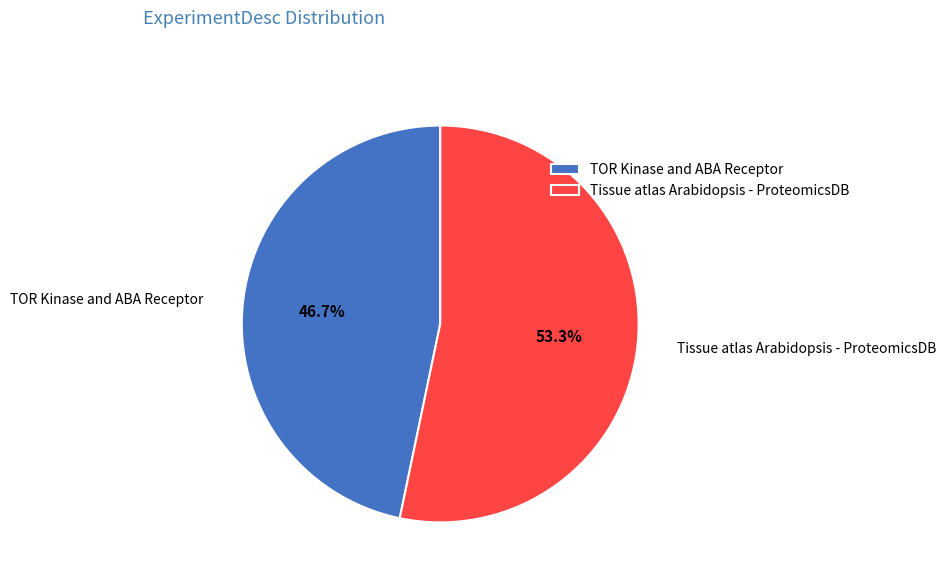

To the nearest percent, what percentage of the pie is TOR Kinase and ABA Receptor?

47%